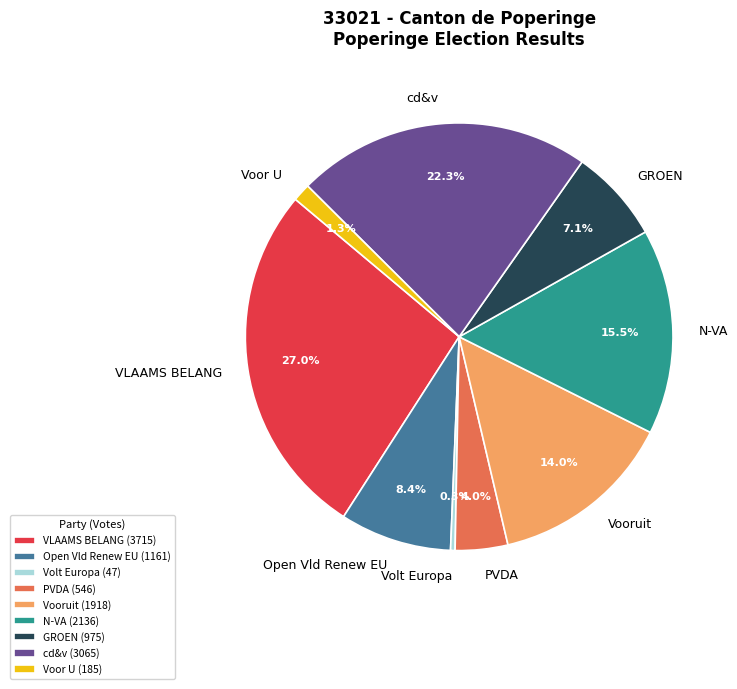

Rank the categories by value from lowest to highest.

Volt Europa, Voor U, PVDA, GROEN, Open Vld Renew EU, Vooruit, N-VA, cd&v, VLAAMS BELANG